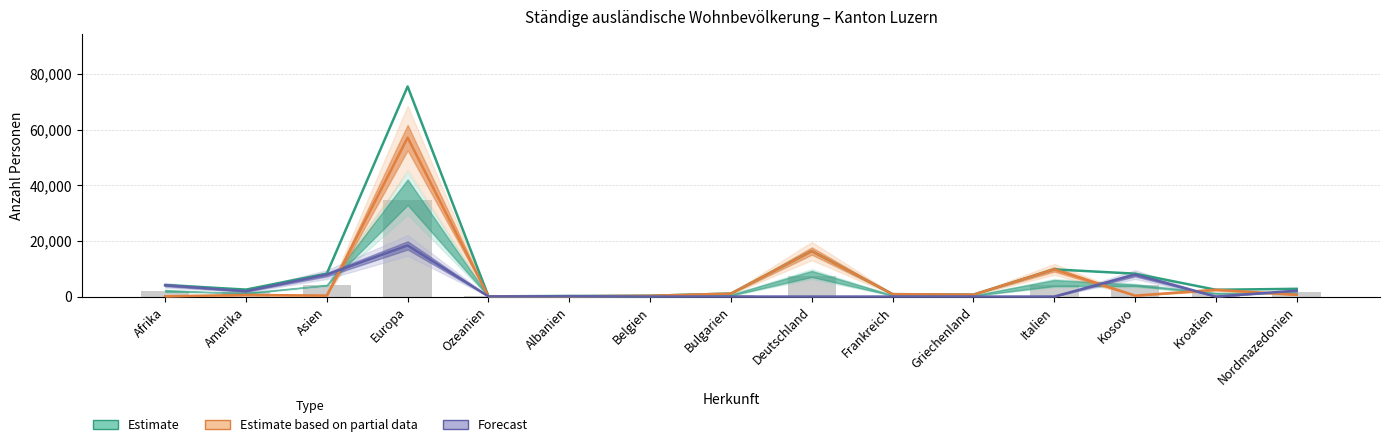

Is the value of AIG Frauen at Frankreich greater than the value of Männer at Kosovo?

No